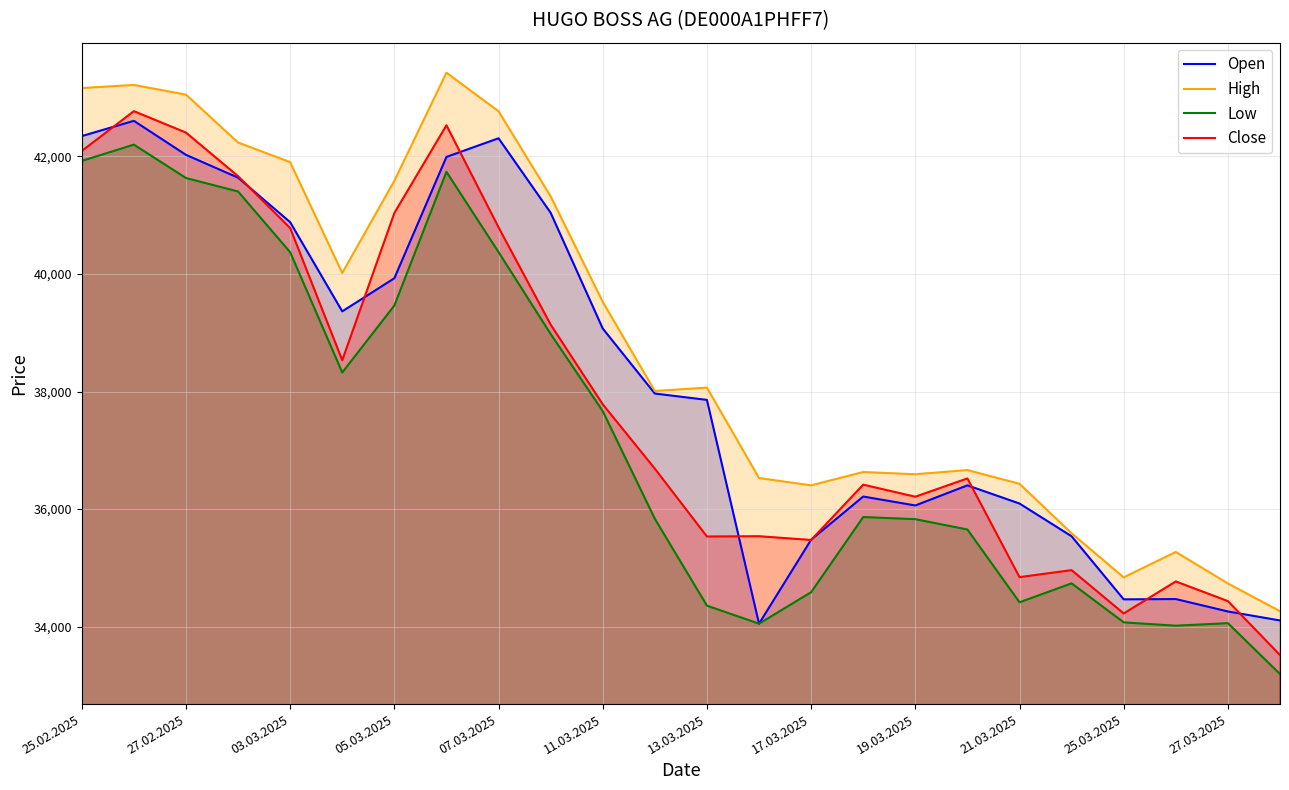

Which series has the largest total across all categories?

High